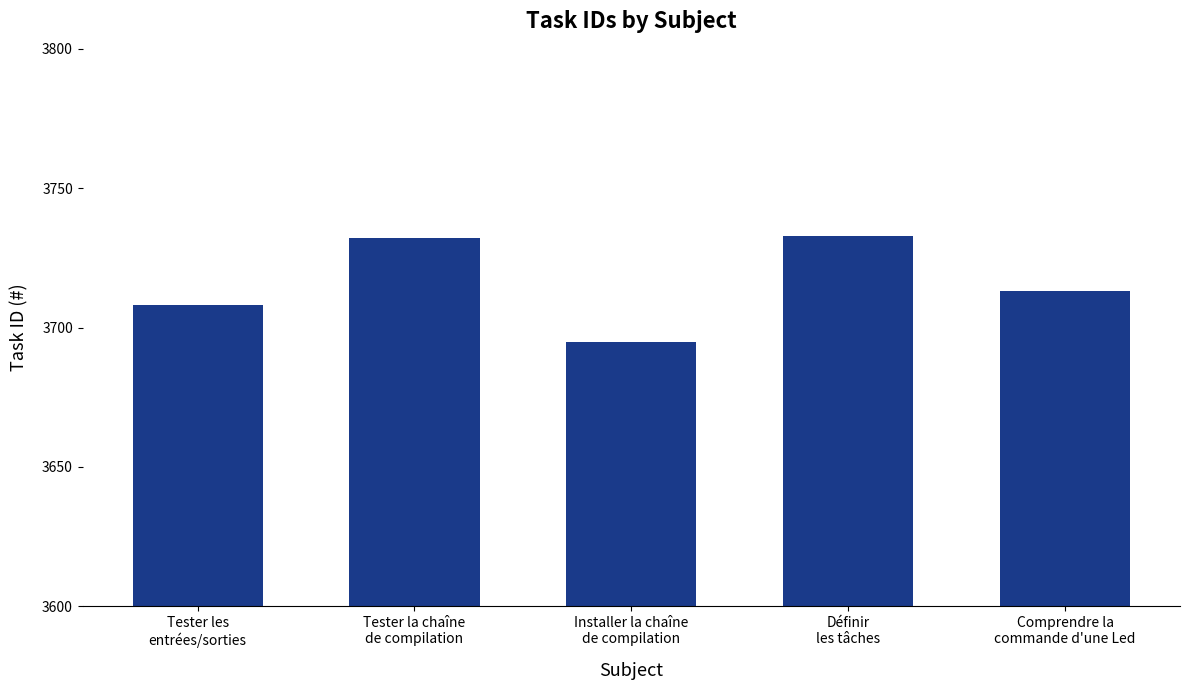

What value does the data have at Définir
les tâches, to the nearest 10?

3730